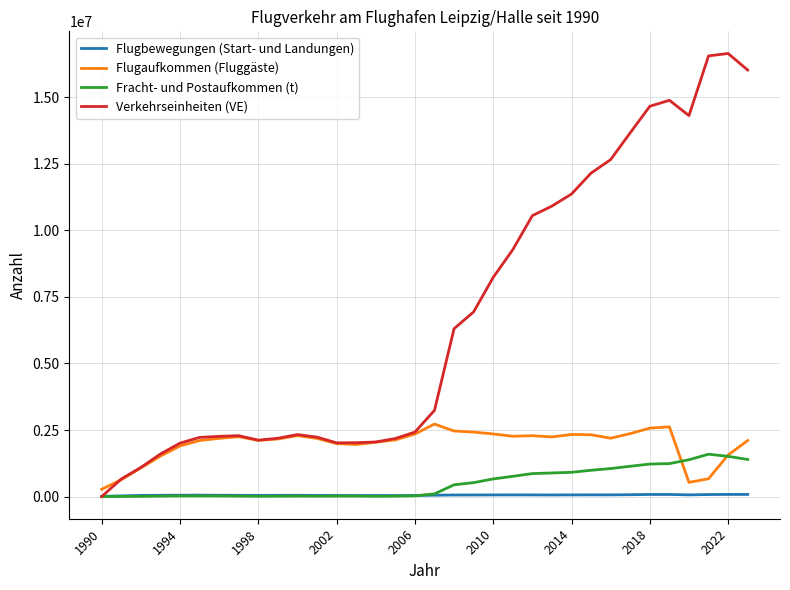

Which series has the largest range (max minus min)?

Verkehrseinheiten (VE)